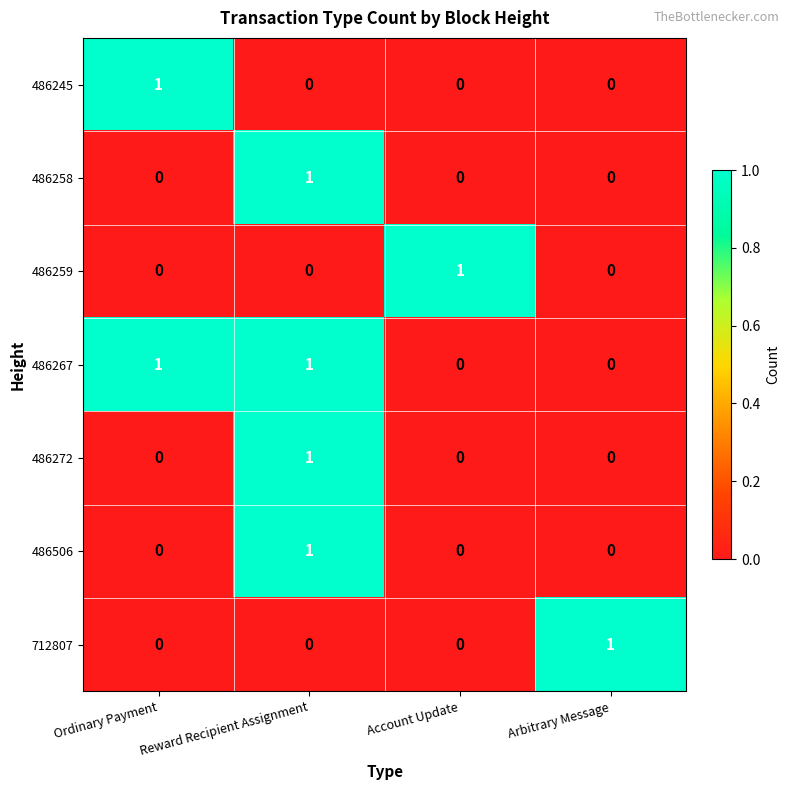

How many values in 486259 are above zero?

1